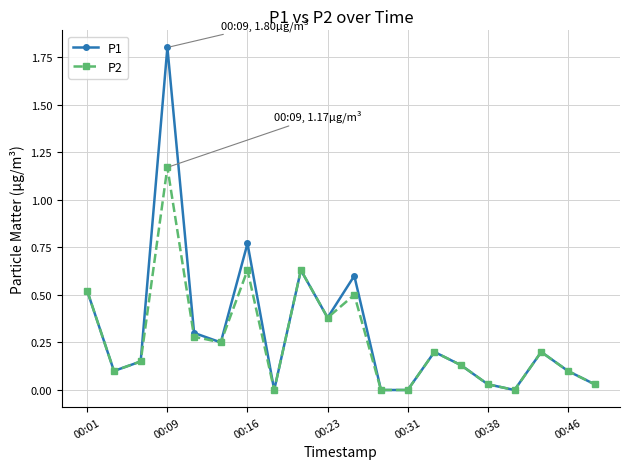

What is the greatest value displayed?

1.8